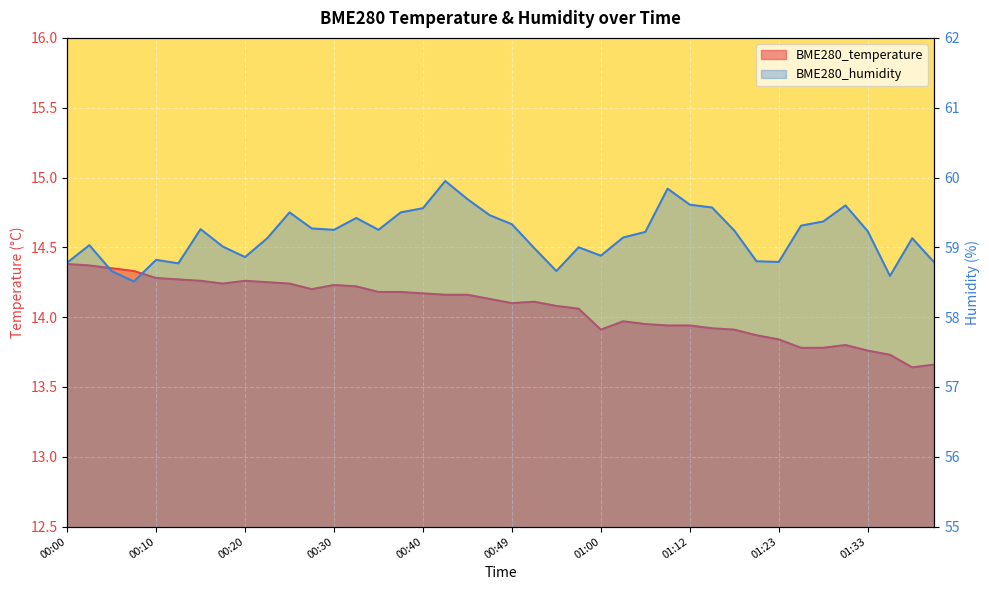

What is the label of the 17th point from the right?

00:57